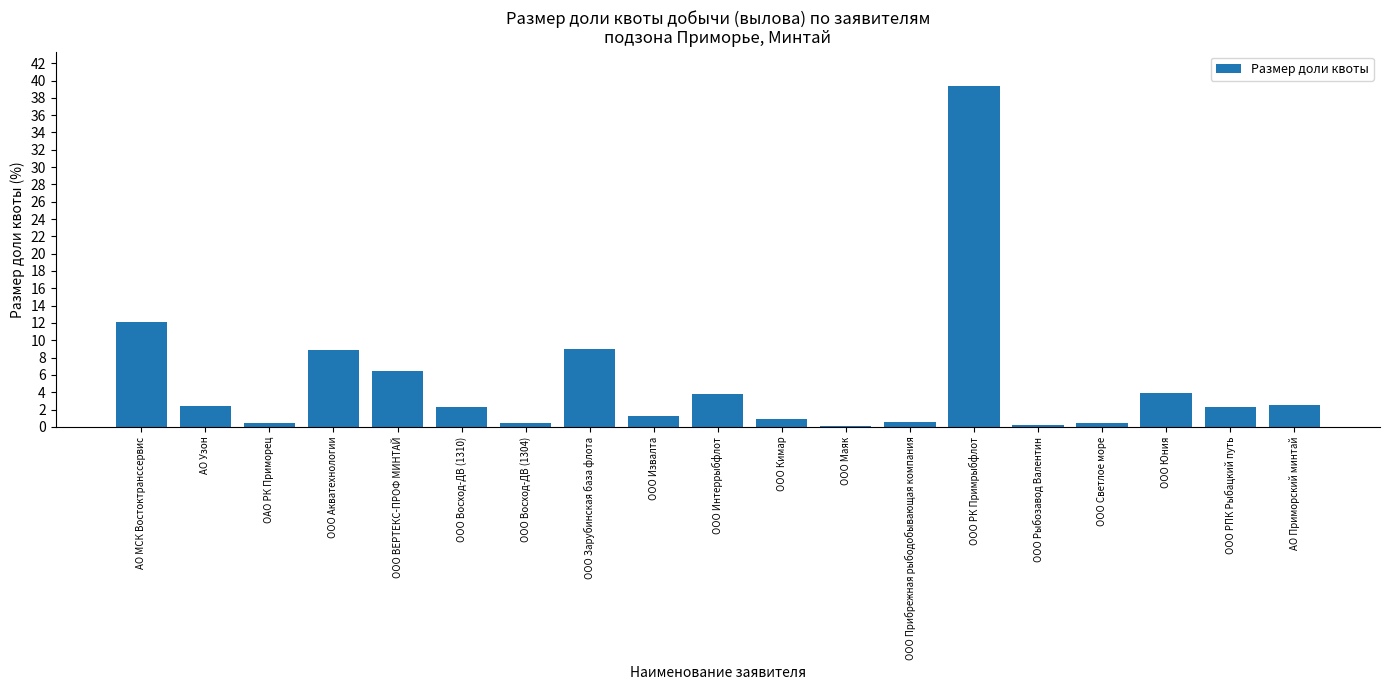

Between ООО Кимар and ООО Маяк, which is larger?

ООО Кимар